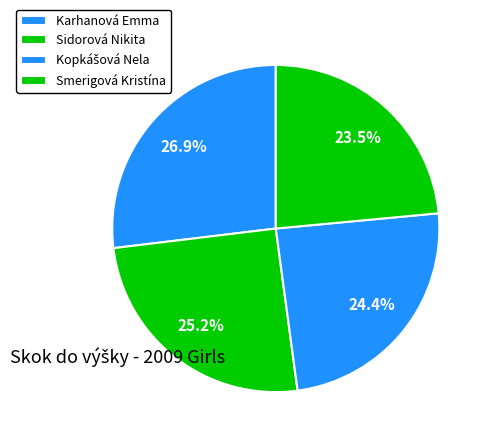

Is it true that Karhanová Emma is 27% of the pie?

True